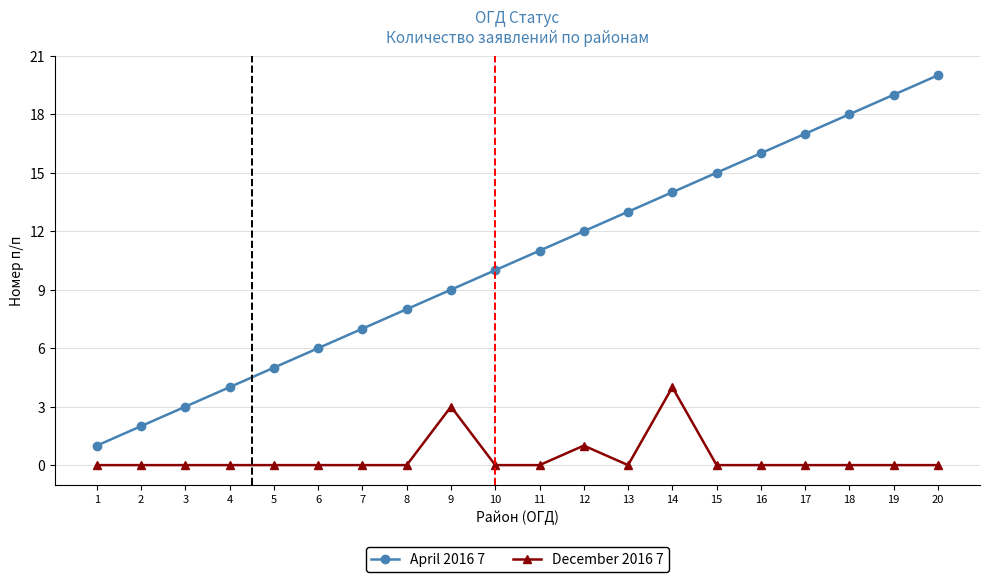

Rank the series by their average value, from lowest to highest.

December 2016 7, April 2016 7